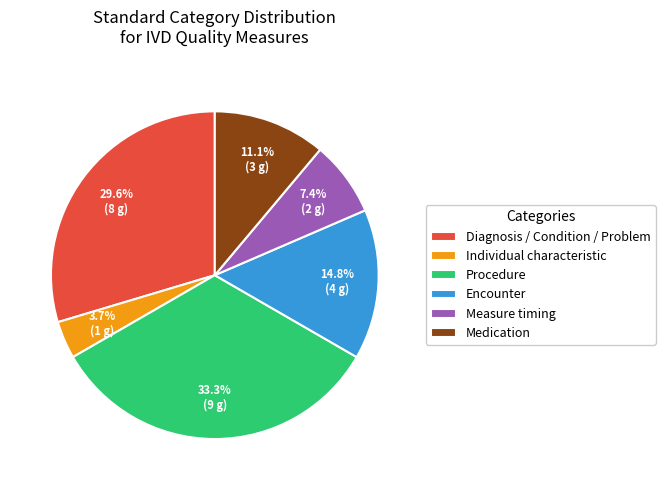

Rank the categories by value from lowest to highest.

Individual characteristic, Measure timing, Medication, Encounter, Diagnosis / Condition / Problem, Procedure